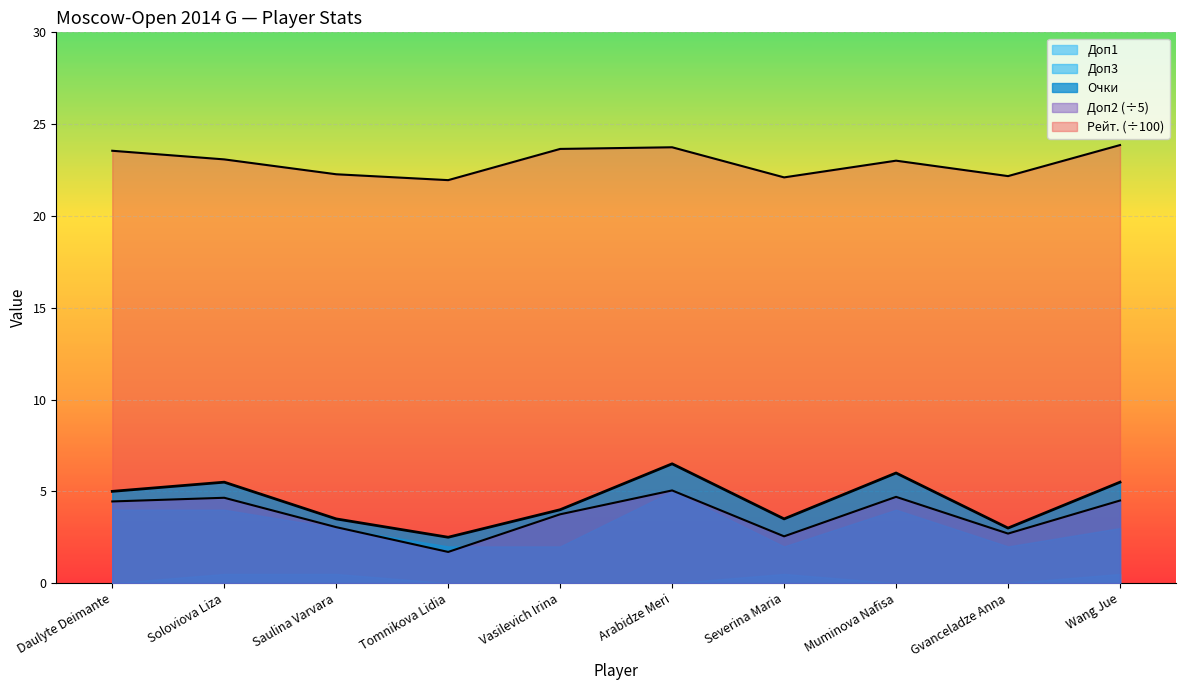

What is the average value of the Доп2 series?

3.7